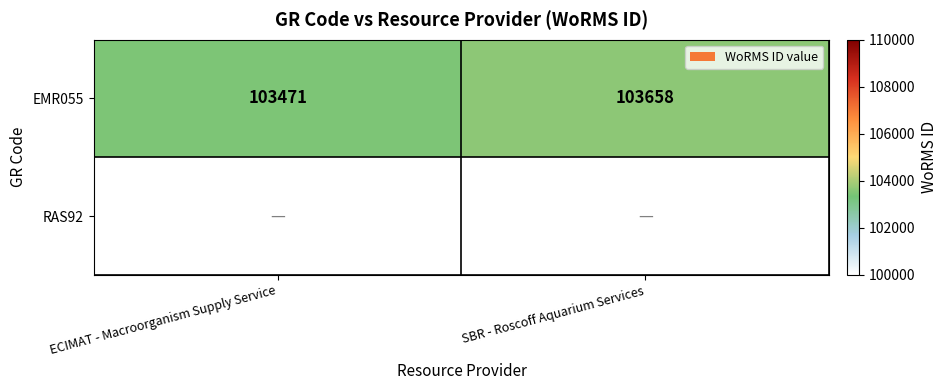

How many distinct data groups are displayed?

2